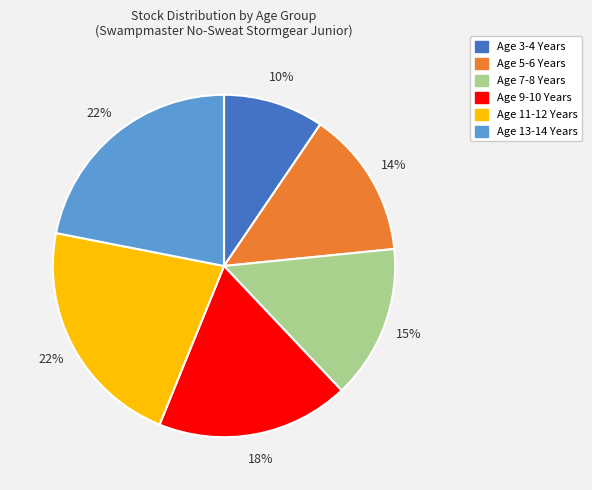

To the nearest percent, what is the difference between the largest and smallest slice percentages?

12%